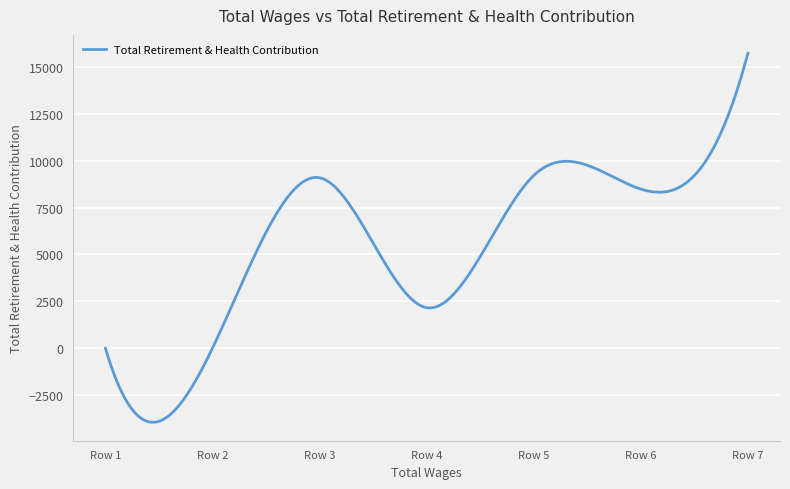

What is the difference between the maximum and minimum values?

19684.6